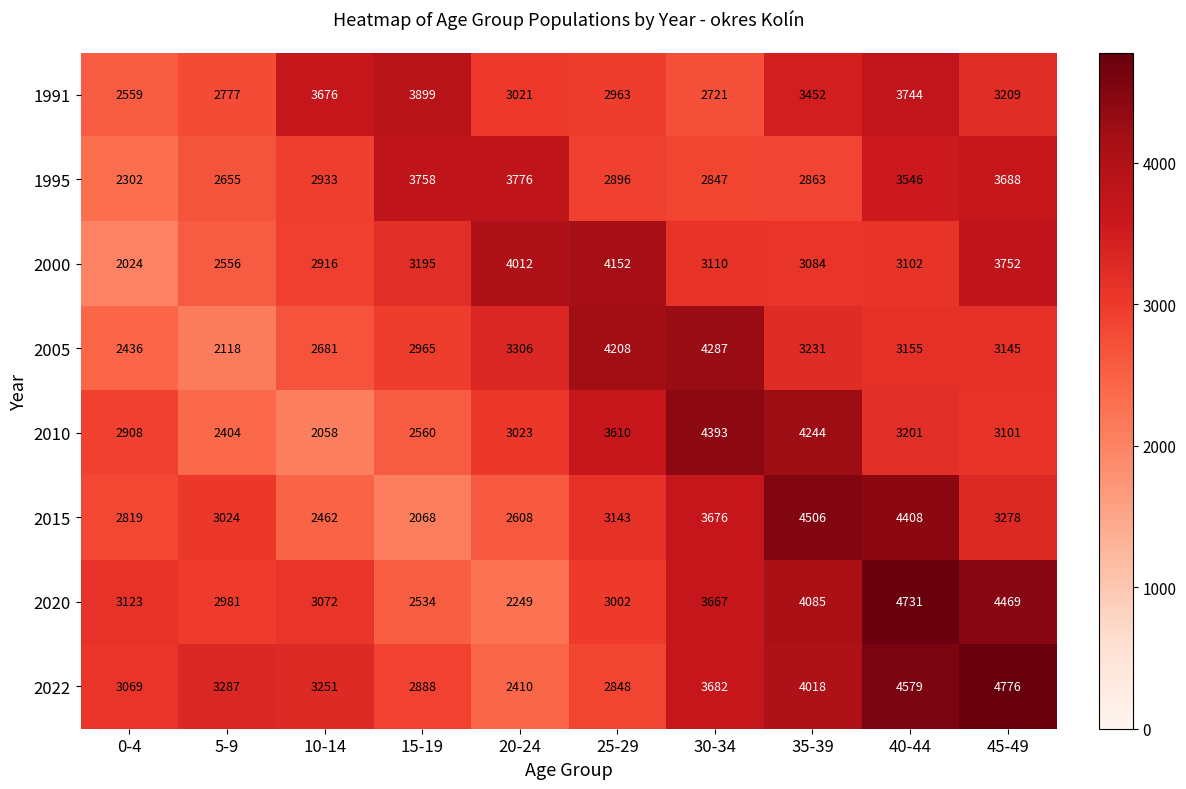

What is the sum of the 2015 values at 35-39 and 5-9?

7530